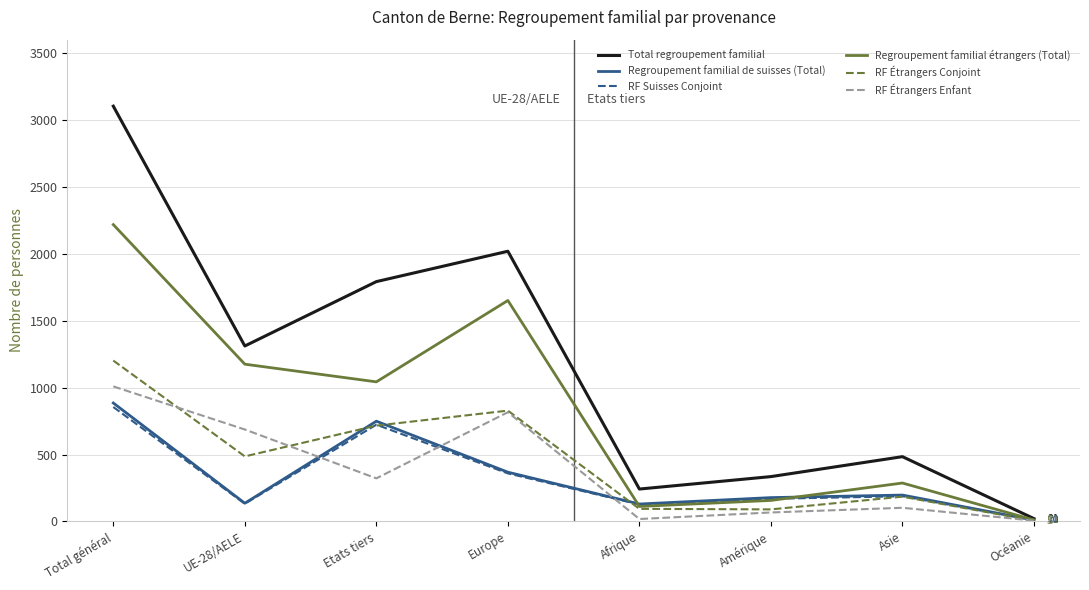

Which series has the widest spread of values?

Total regroupement familial